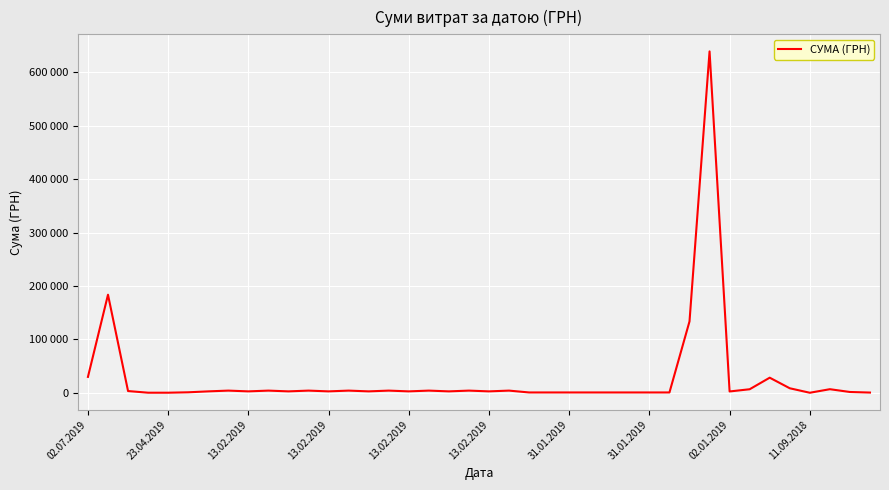

Is this an area chart (filled region under the line)?

No